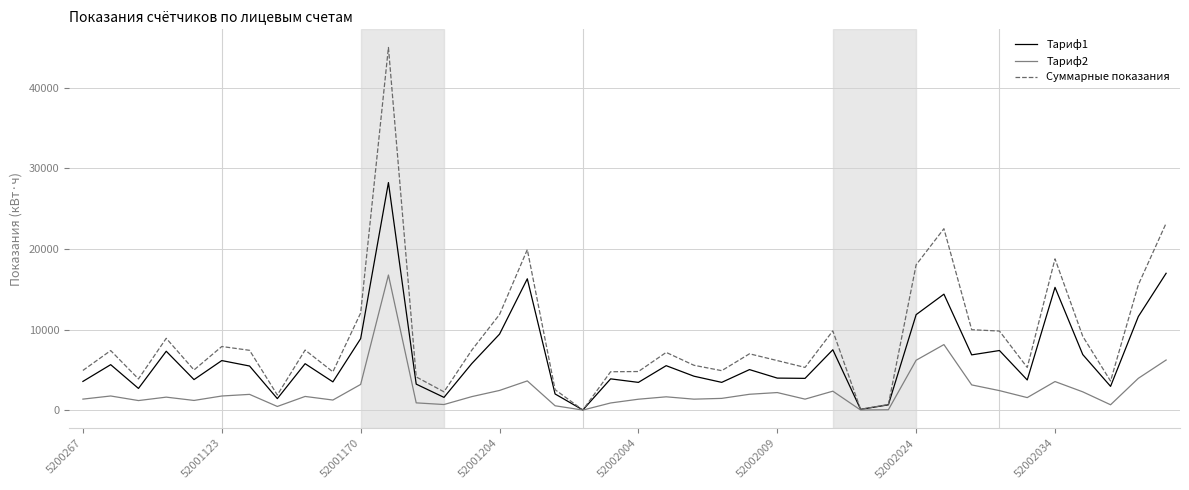

Which series has the largest total across all categories?

Суммарные показания